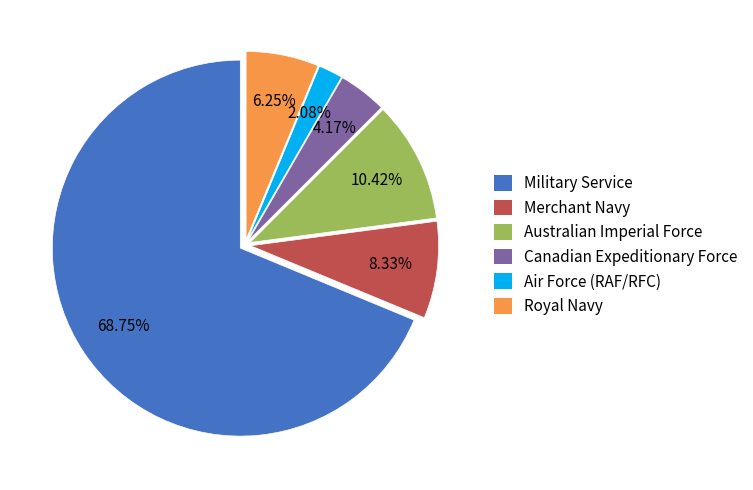

Which category has the biggest portion of the pie?

Military Service